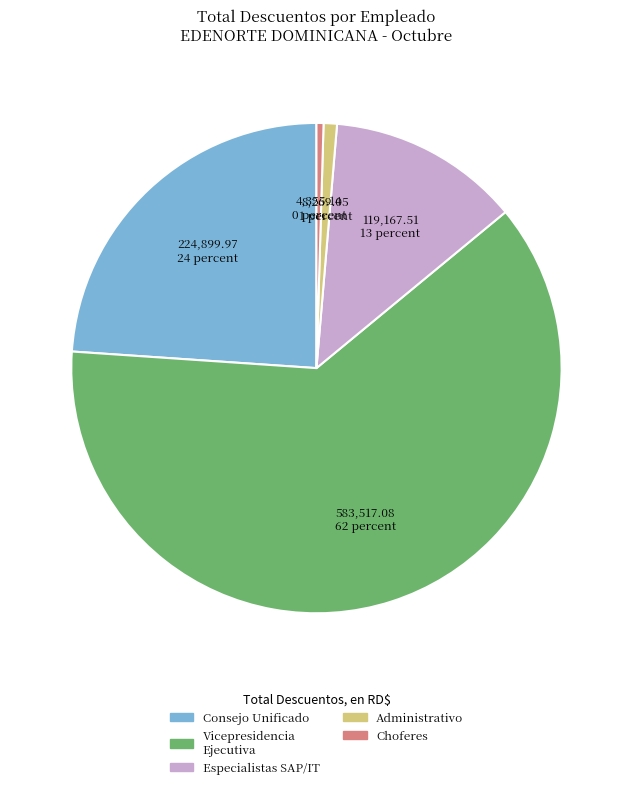

Is there a majority slice in this chart?

Yes